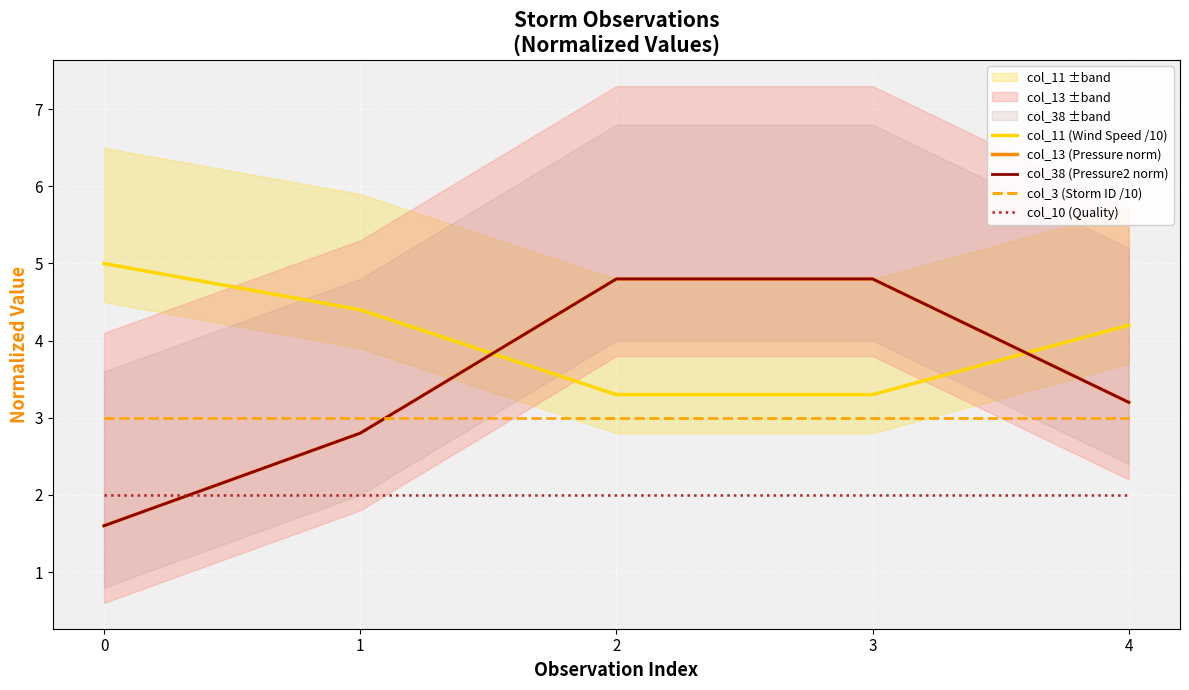

What is the total value across all series at 4?

15.6